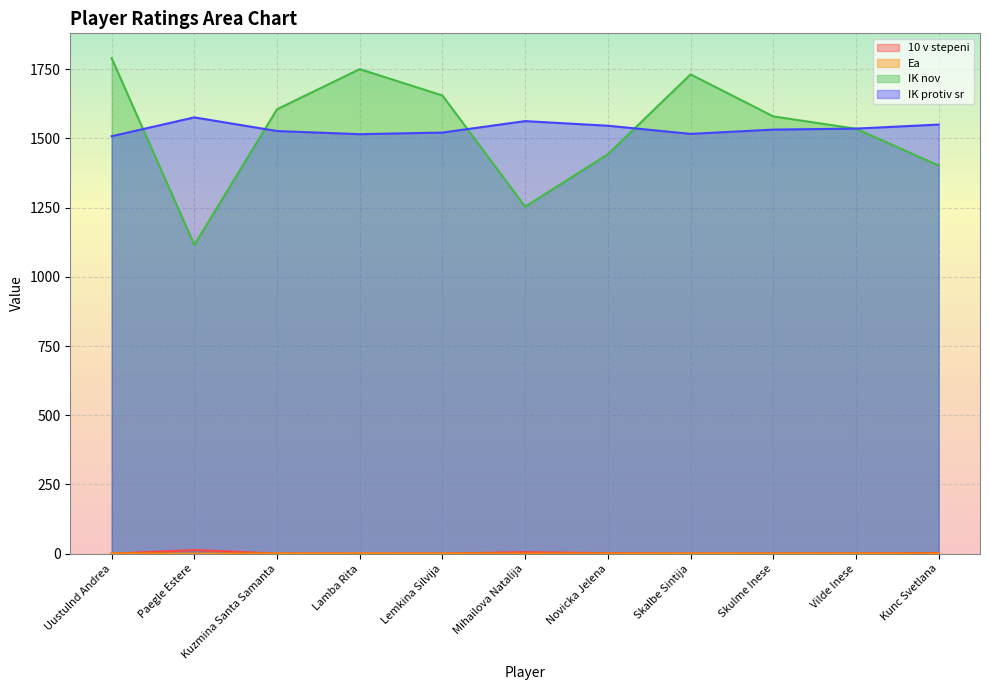

Between Uustulnd Andrea and Paegle Estere, which is larger?

Paegle Estere